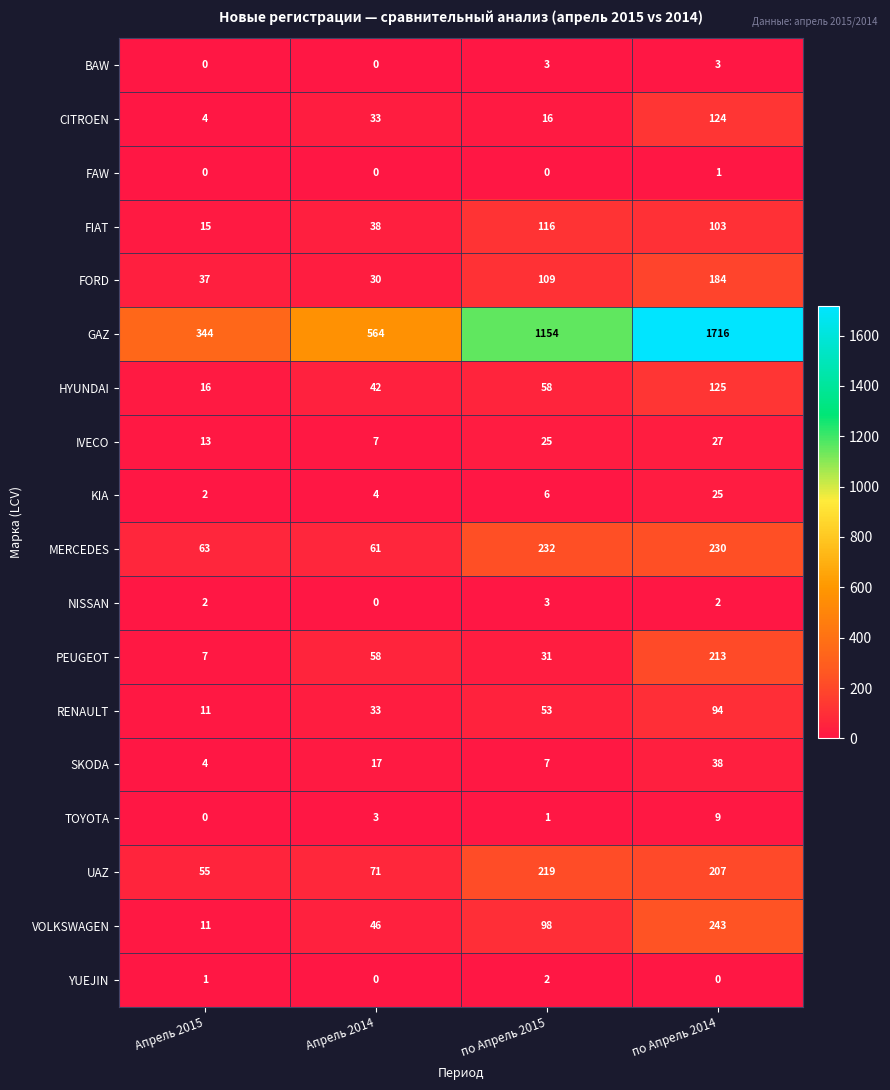

At which label is TOYOTA closest to 4?

Апрель 2014